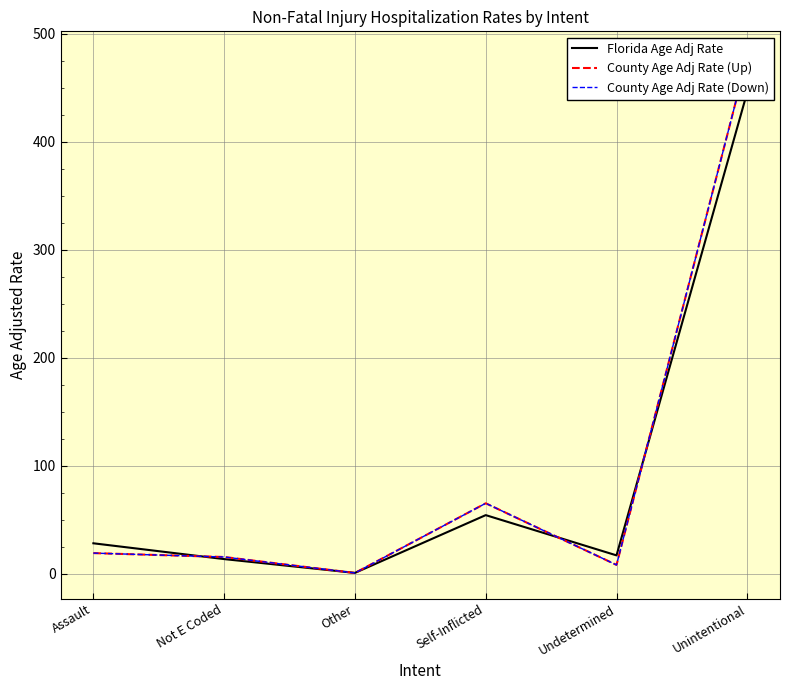

Is the value of County Age Adj Rate (Down) at Assault greater than the value of Florida Age Adj Rate at Unintentional?

No